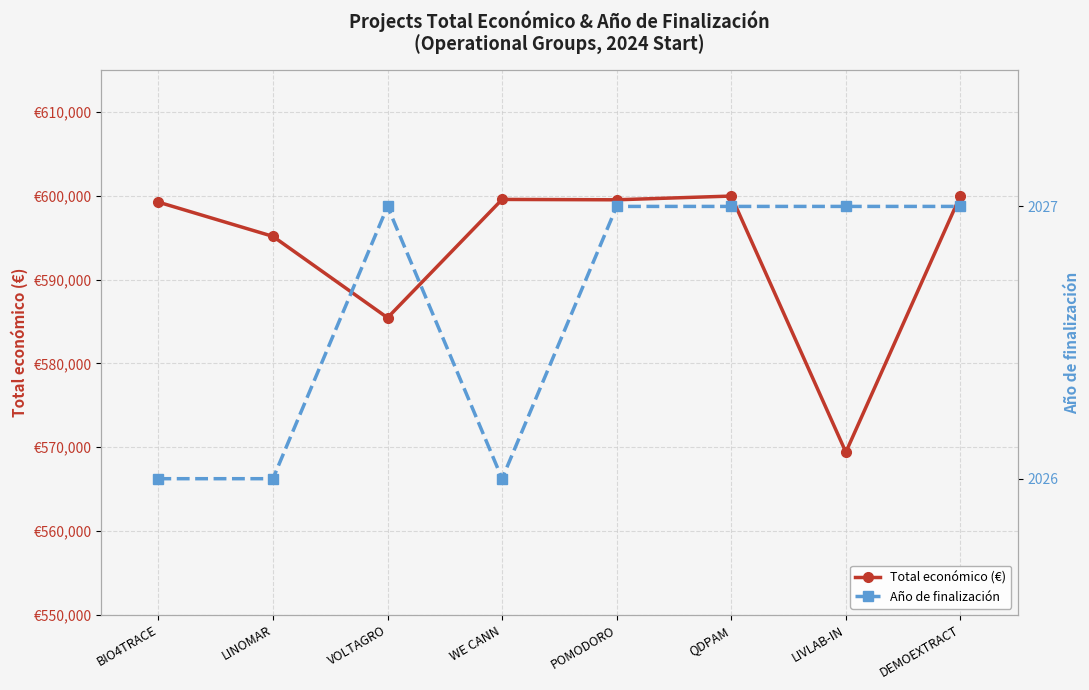

True or false: Total económico (€) and Año de finalización intersect in this chart.

False